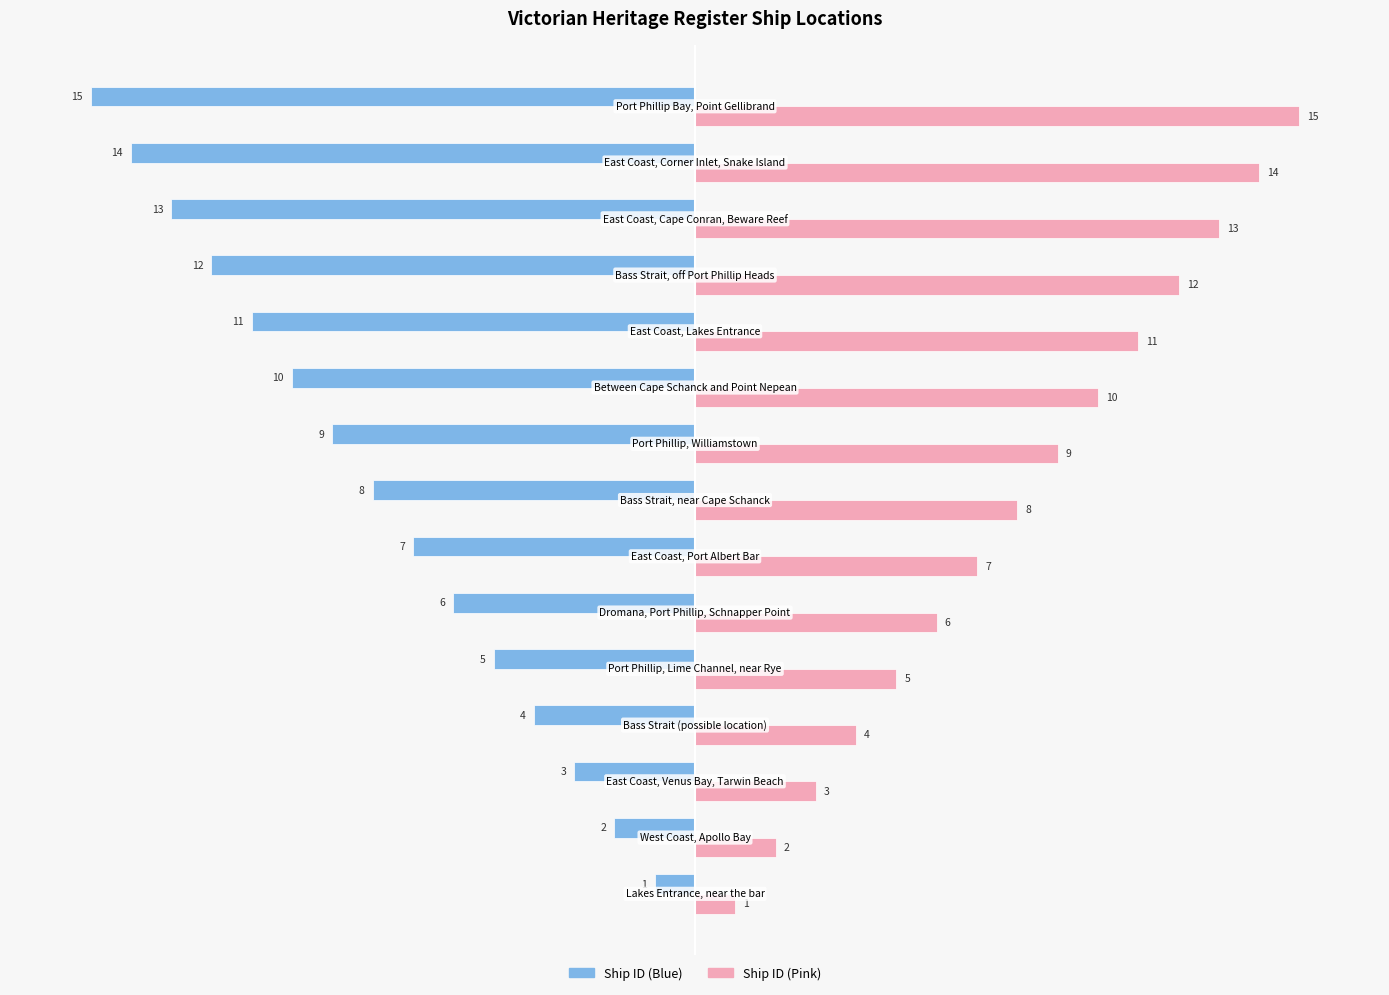

List the series in order of their peak value, highest first.

Ship ID (Pink), Ship ID (Blue)